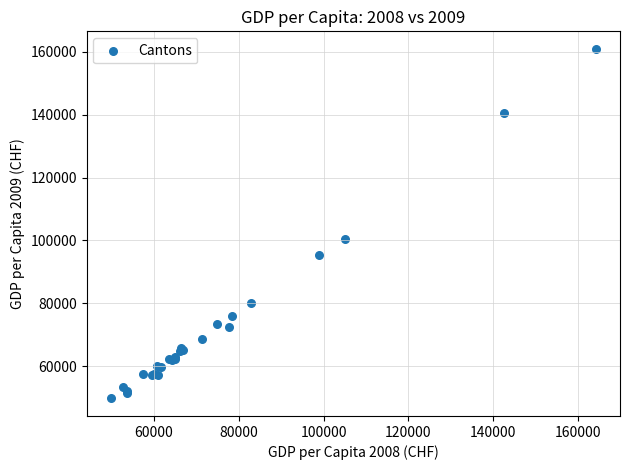

What Y value in the scatter plot is closest to 105338?

100488.4